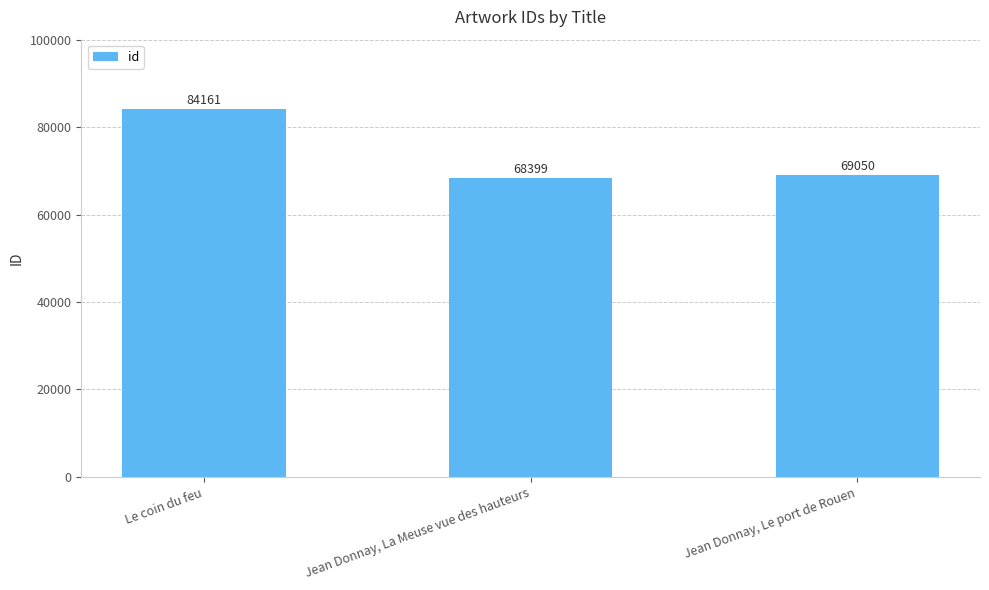

What is the label of the 3rd bar from the right?

Le coin du feu